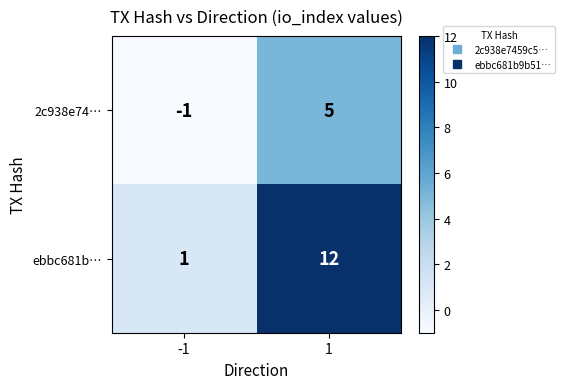

What is the maximum value shown in the chart?

12